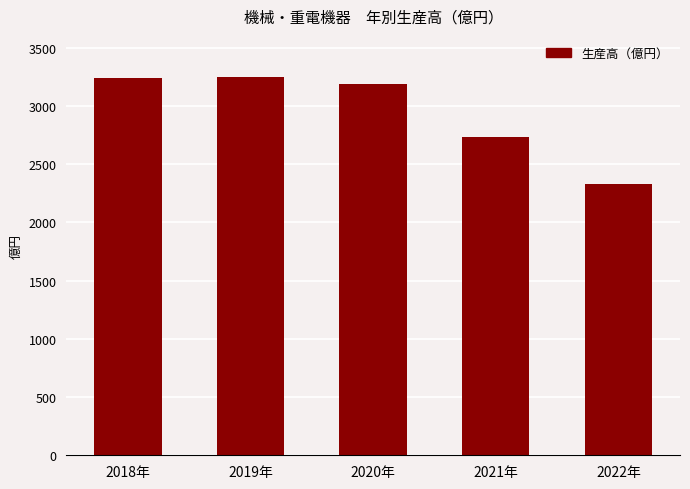

Which category has the lowest value across all series?

2022年